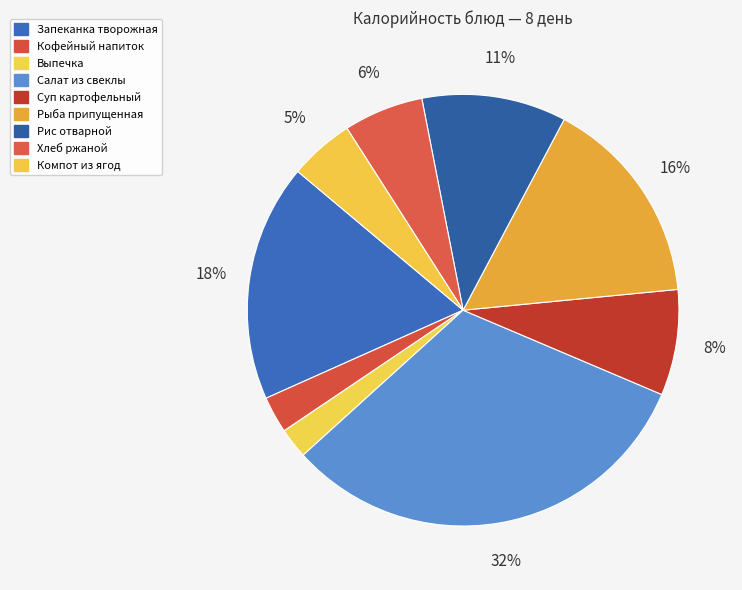

To the nearest percent, what is the difference between the largest and smallest slice percentages?

30%